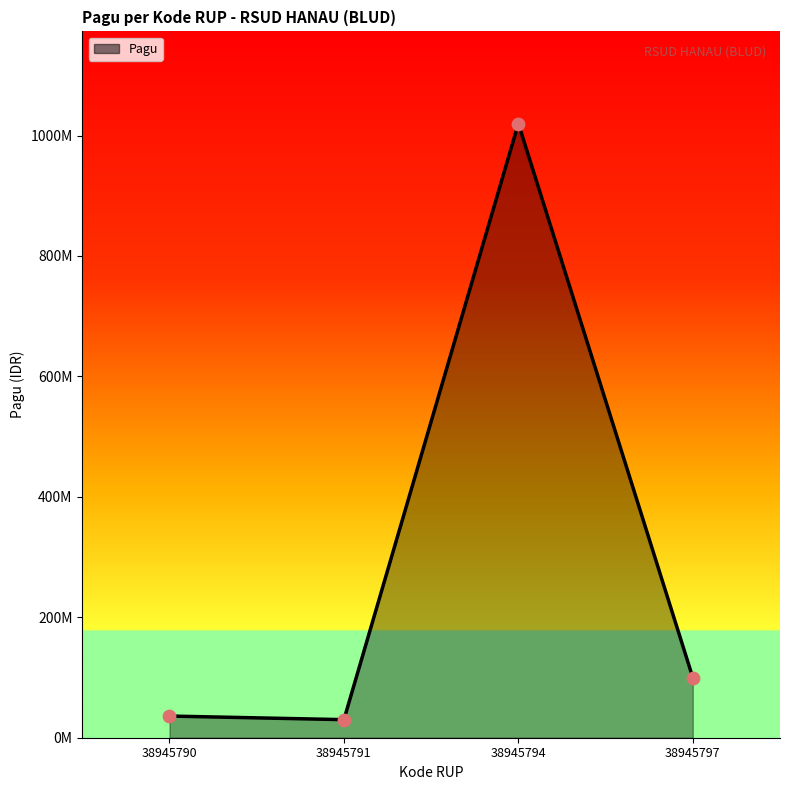

What is the change in value from 38945791 to 38945797?

+70000000